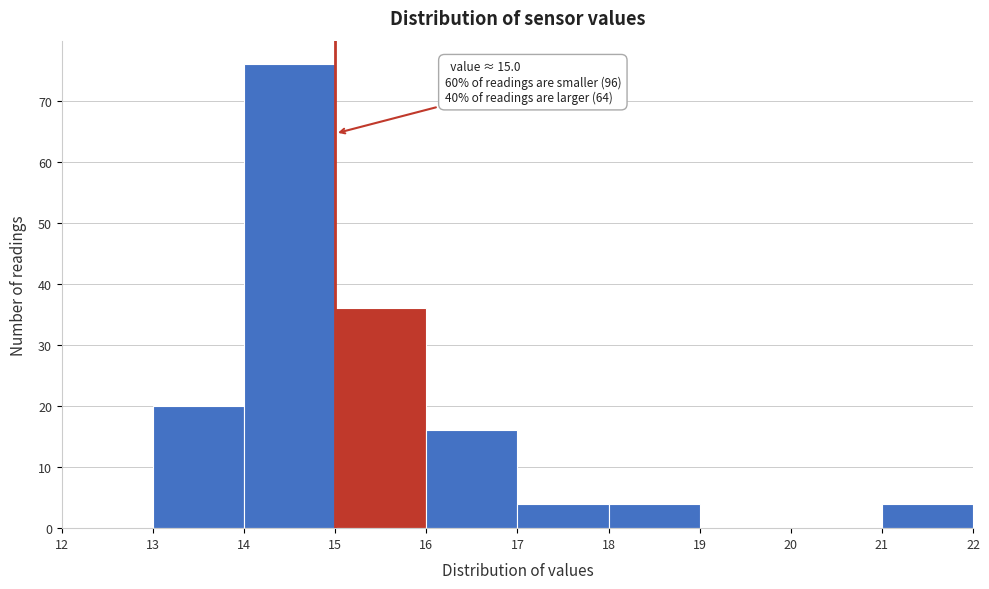

Over which range of the x-axis is the bar tallest?

14 to 15